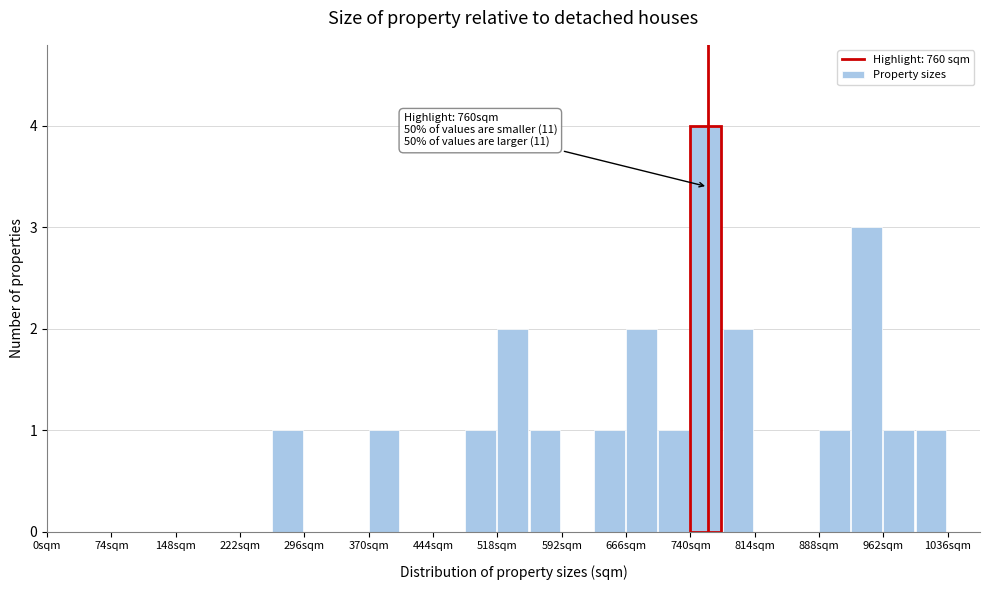

Around what value on the x-axis is the tallest bar? Give the approximate position of its centre, as read against the axis.

760